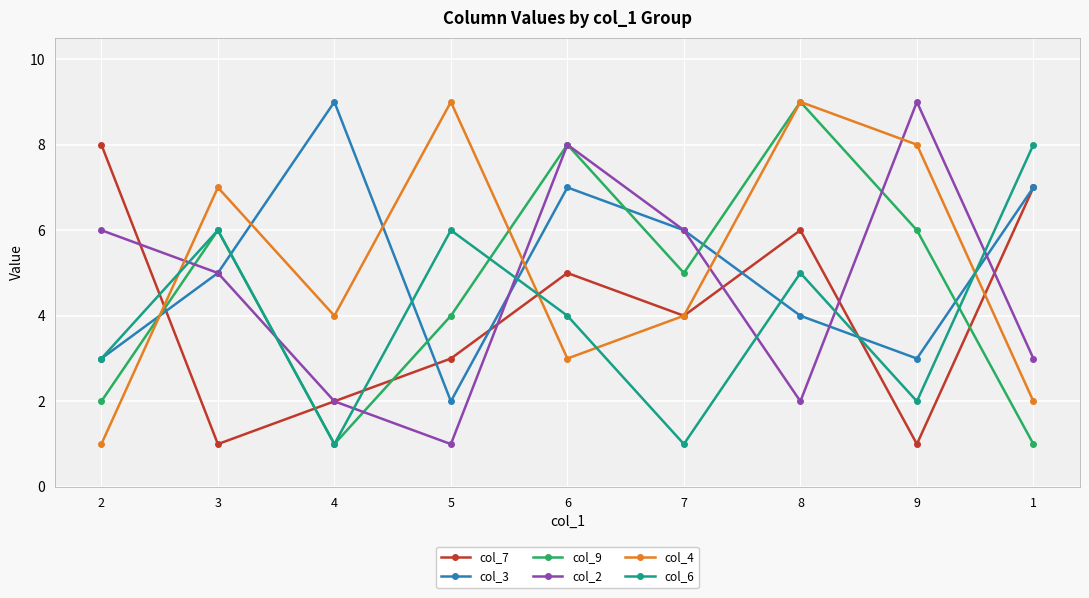

What are all the series names shown in the legend?

col_7, col_3, col_9, col_2, col_4, col_6